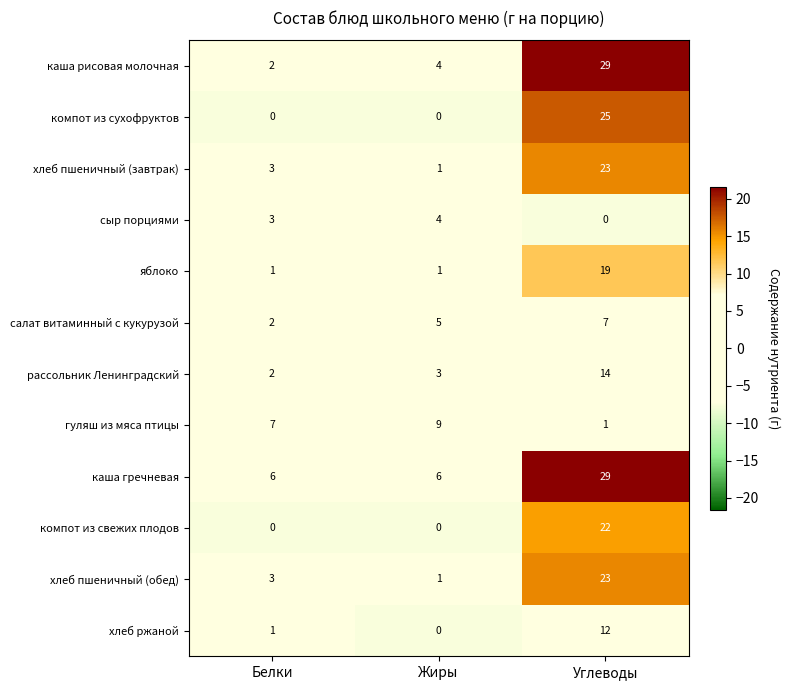

How many values in the хлеб ржаной series are below 1?

1